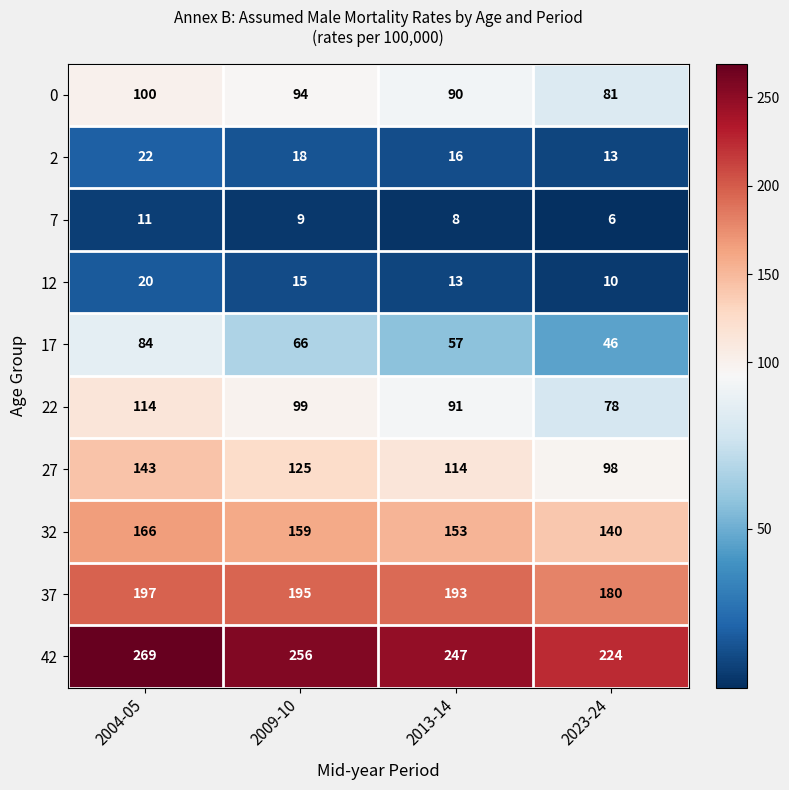

What is the sum of all 27 values?

480